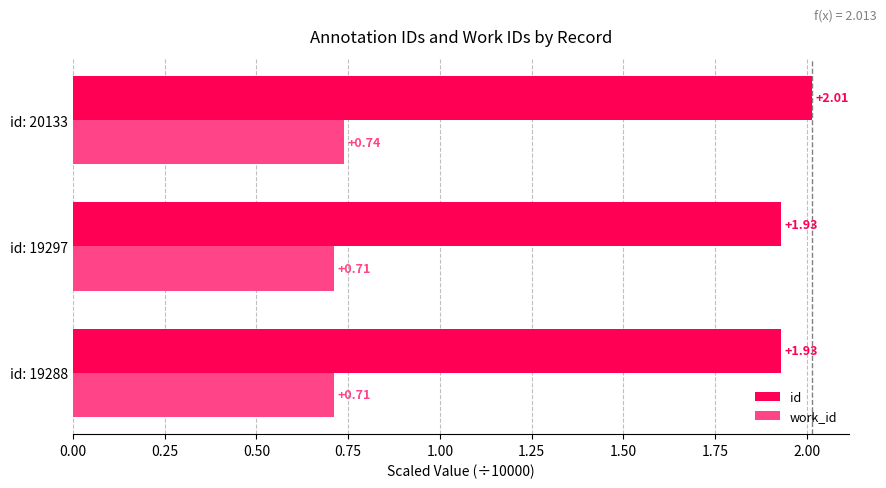

Is the value of work_id at id: 20133 greater than the value of id at id: 19288?

No